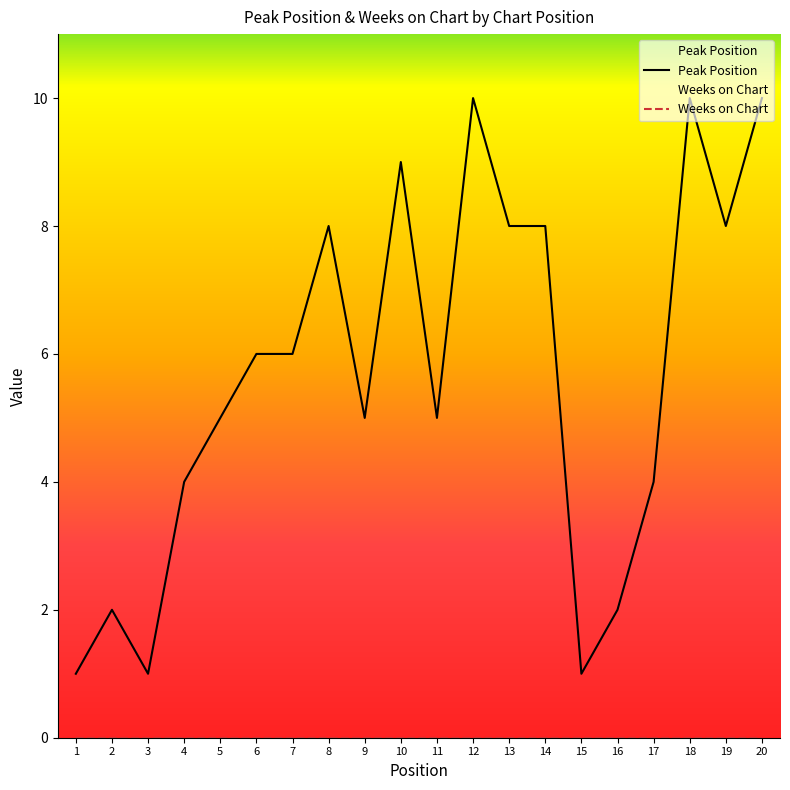

How many distinct data groups are displayed?

2